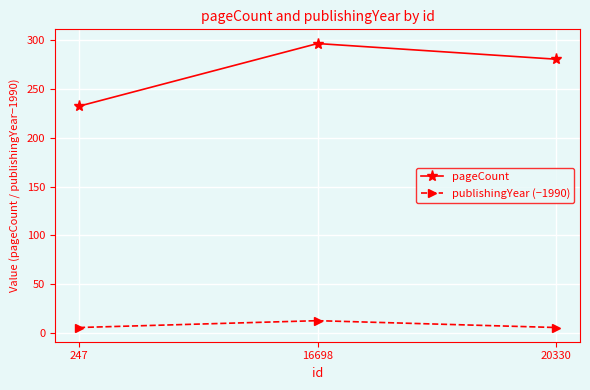

Which series has the largest total across all categories?

pageCount